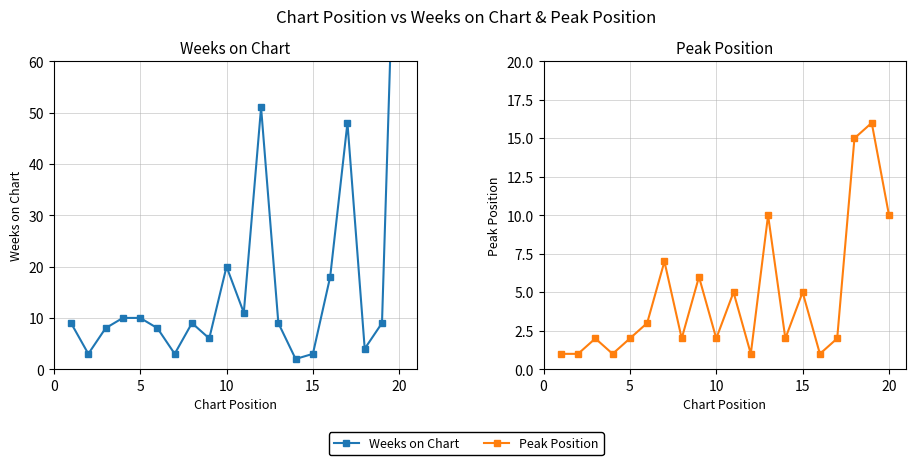

How many interior local peaks does the Peak Position series have?

7